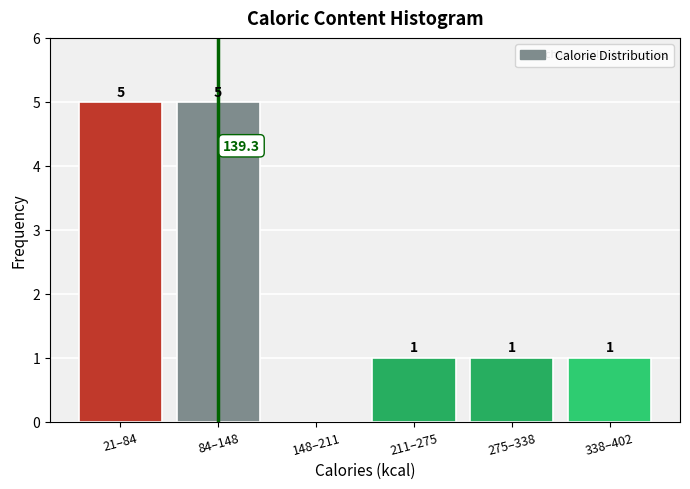

Reading left to right, transcribe all the data shown in this chart.

21–84=5	84–148=5	148–211=0	211–275=1	275–338=1	338–402=1